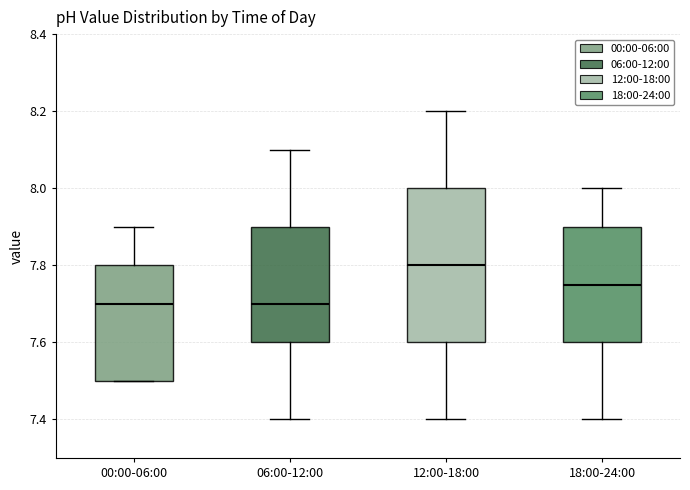

Where is the upper edge of the box for 00:00-06:00 on the y-axis? The values are not printed on the chart, so give them approximately, as read against the axis.

7.80